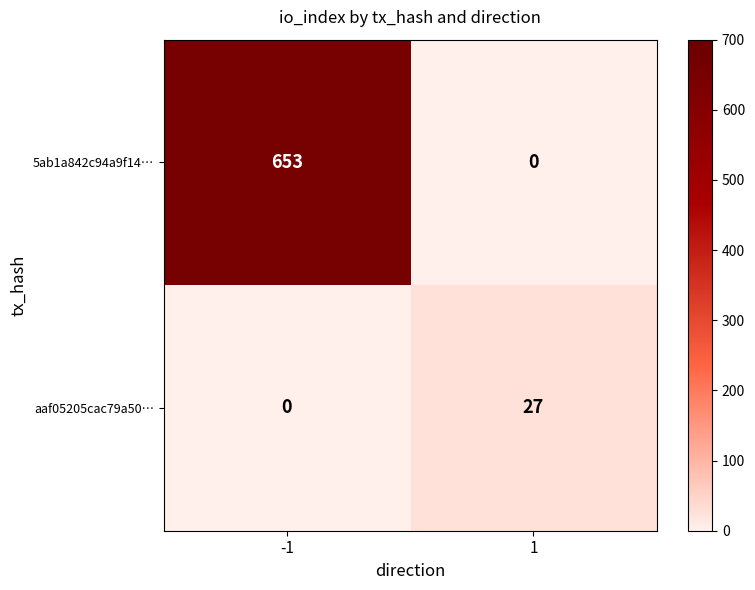

Read the aaf05205cac79a50… value at 1, to the nearest 10.

30